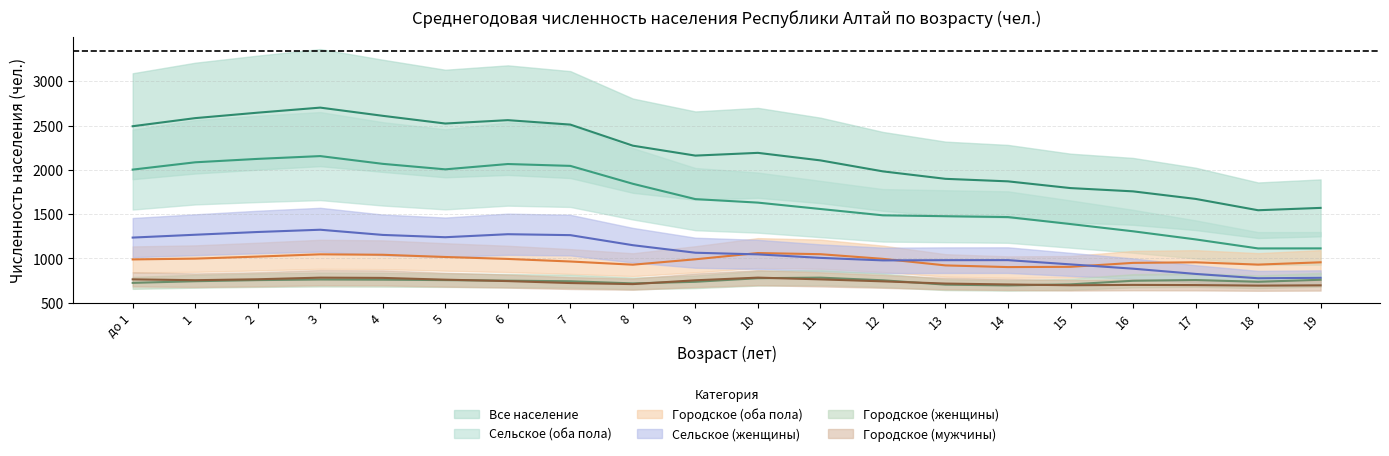

Rank the categories by Сельское (женщины) value from highest to lowest.

3, 2, 6, 1, 4, 7, 5, до 1, 8, 9, 10, 11, 14, 13, 12, 15, 16, 17, 19, 18